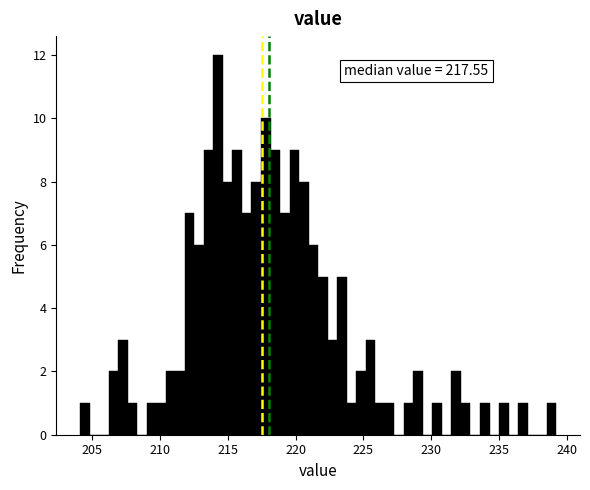

Read against the x-axis, roughly where is the centre of the tallest bar?

214.5